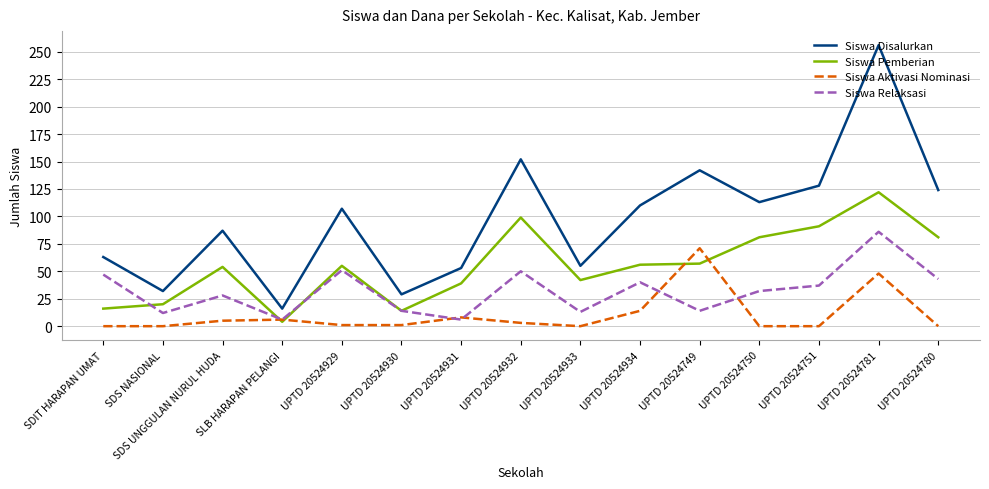

At which category does Siswa Relaksasi reach its first local peak?

SDS UNGGULAN NURUL HUDA